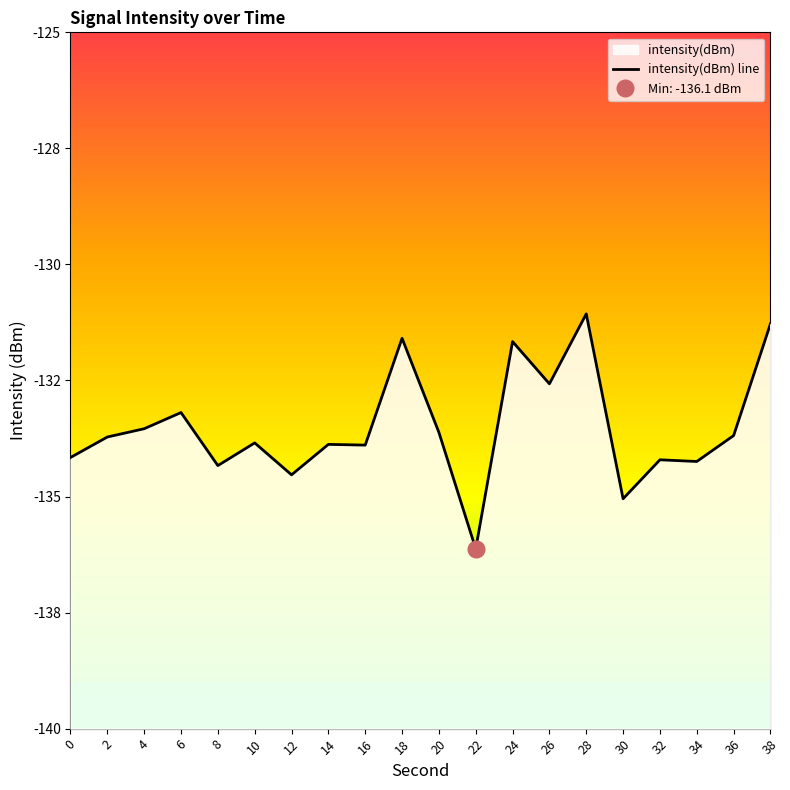

True or false: the data shows -186.2 at 38.

False